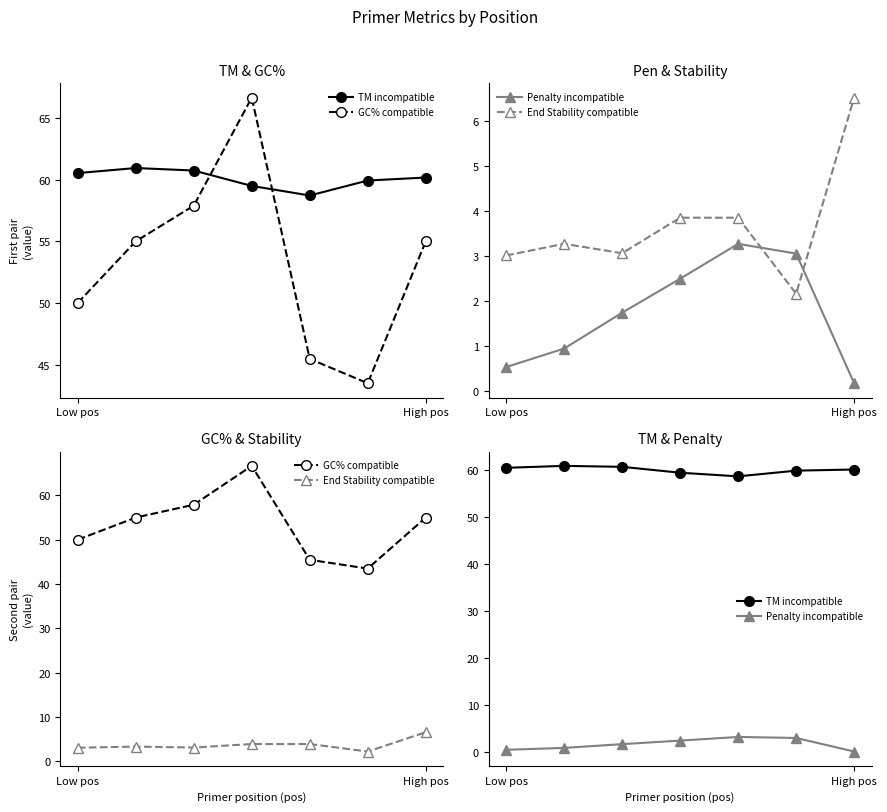

Does the chart have visible grid lines?

No